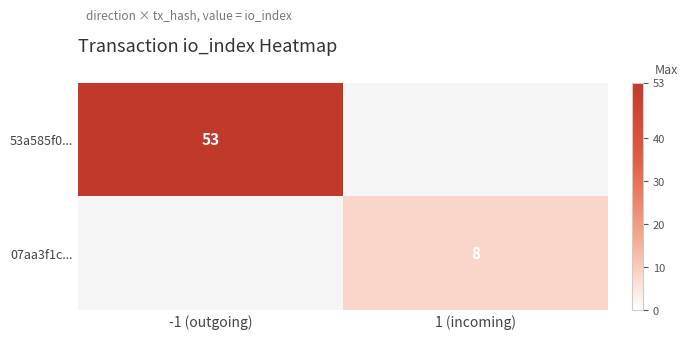

How many series are shown in this chart?

2